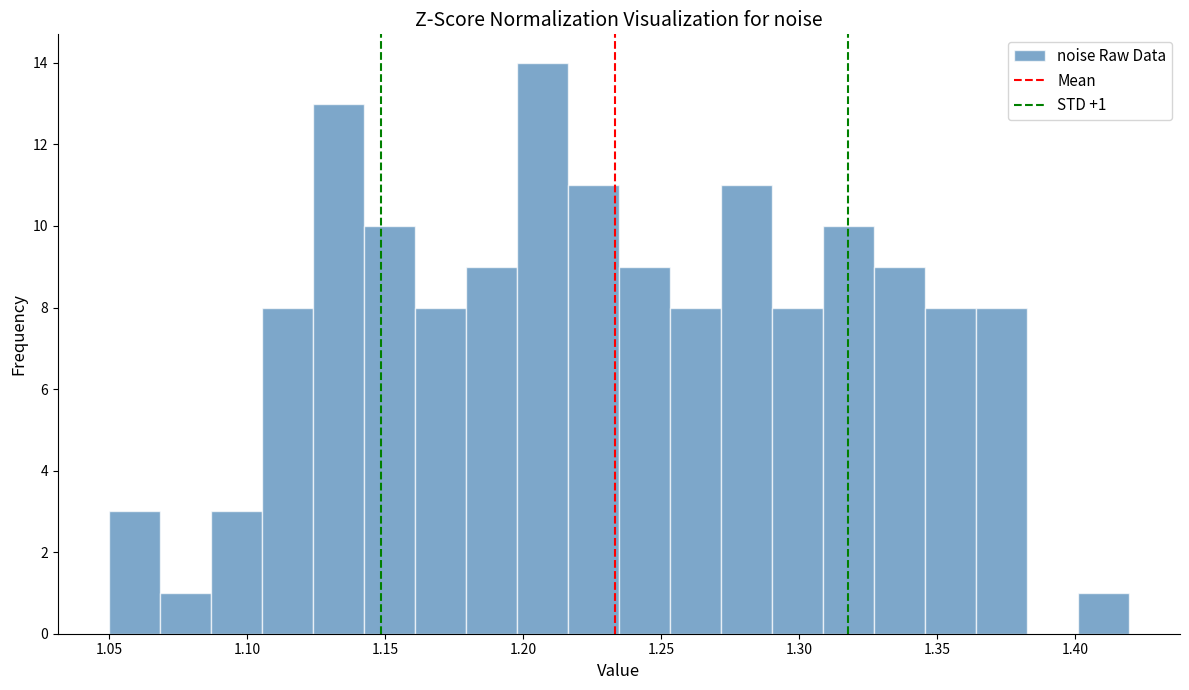

Around what value on the x-axis is the tallest bar? Give the approximate position of its centre, as read against the axis.

1.205